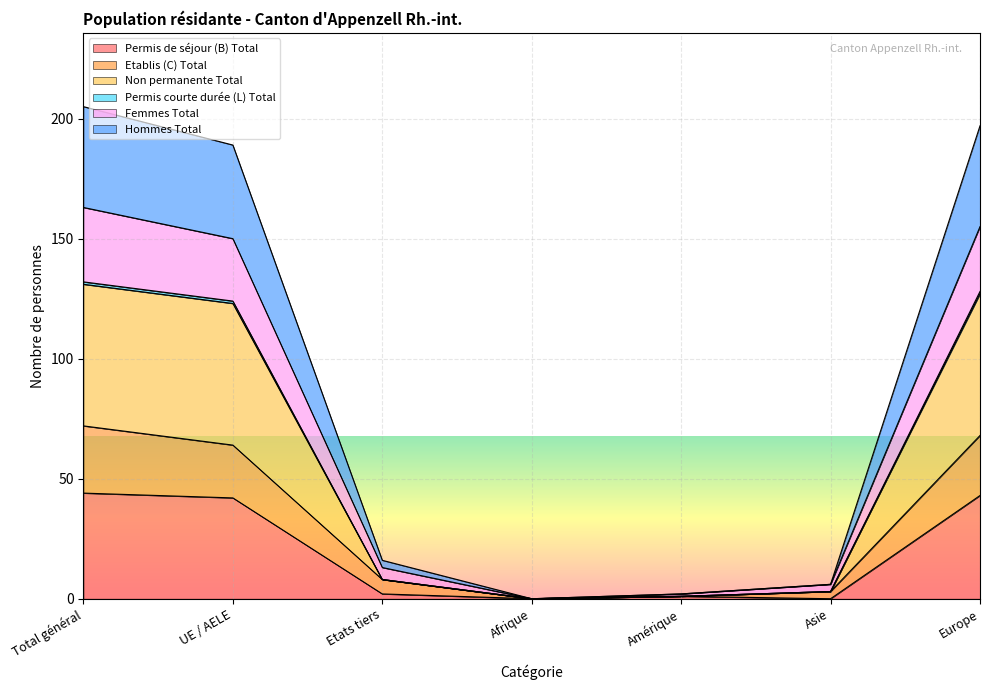

At which label does Femmes Total reach its minimum?

Afrique